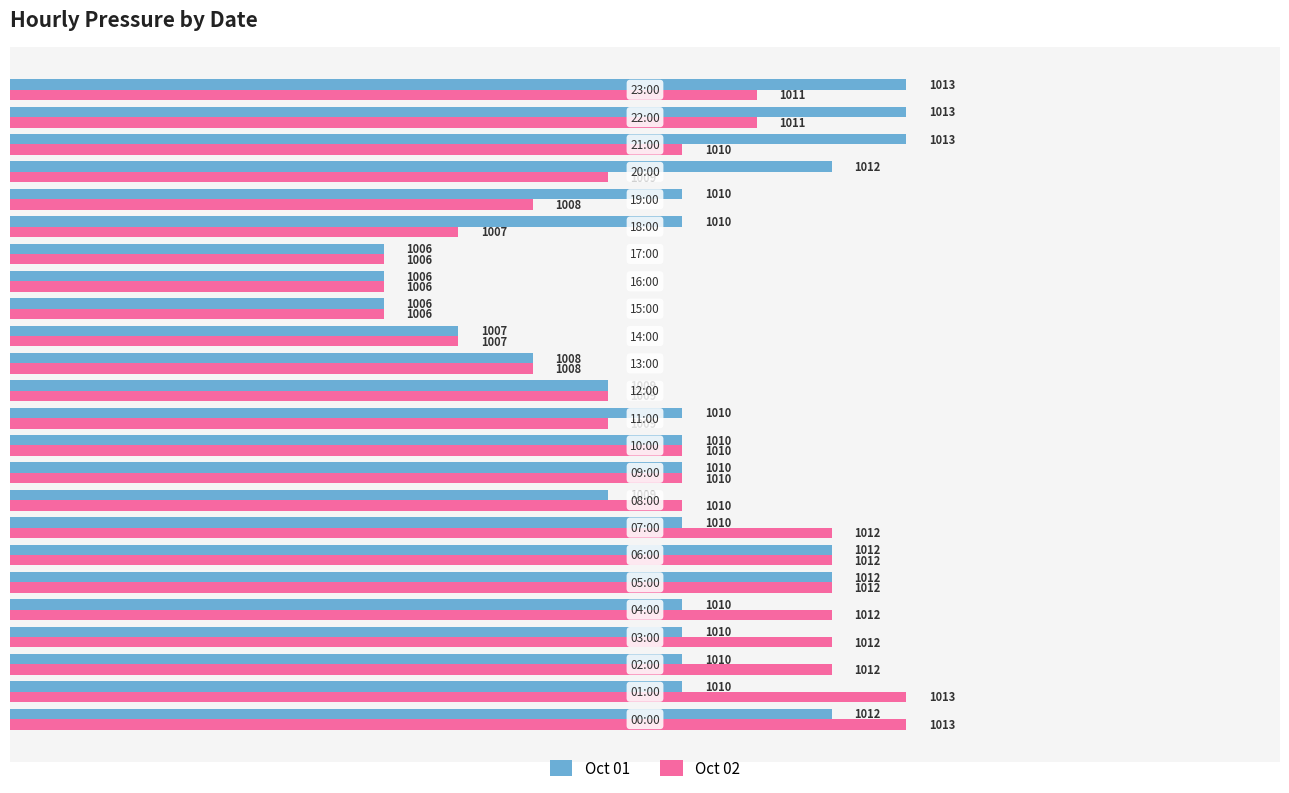

How many Oct 02 values are between 1008 and 1012?

17